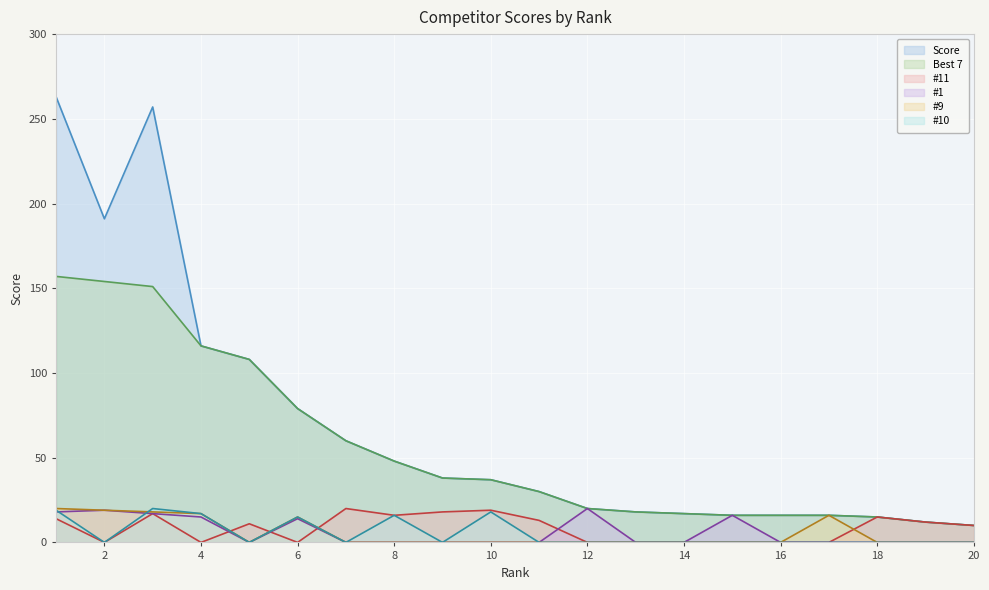

What is the value of the #9 point at the 3rd from the left?

18